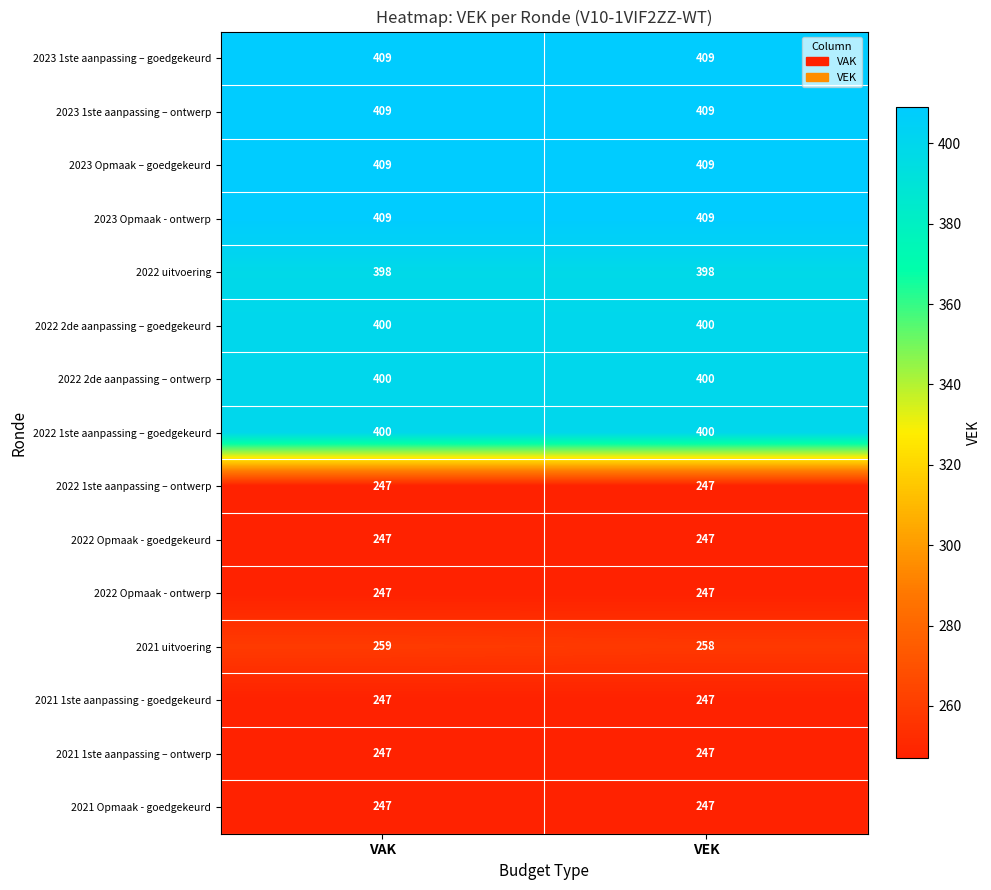

The value of 2023 1ste aanpassing – ontwerp at VAK is 409. True or false?

True